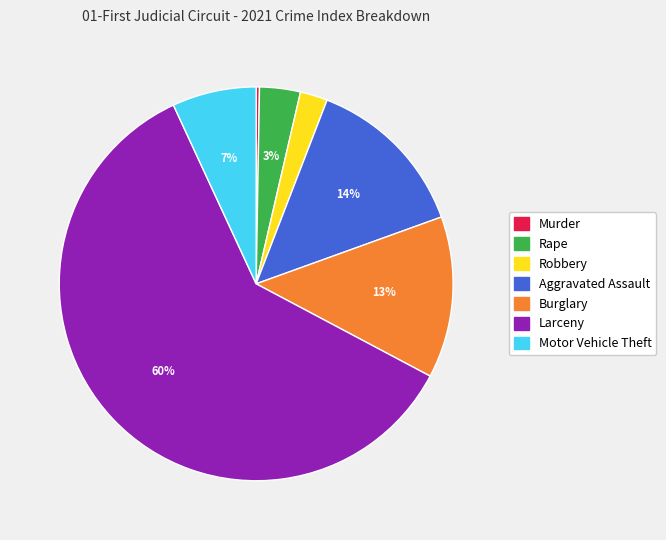

To the nearest percent, what percentage of the pie is Robbery?

2%